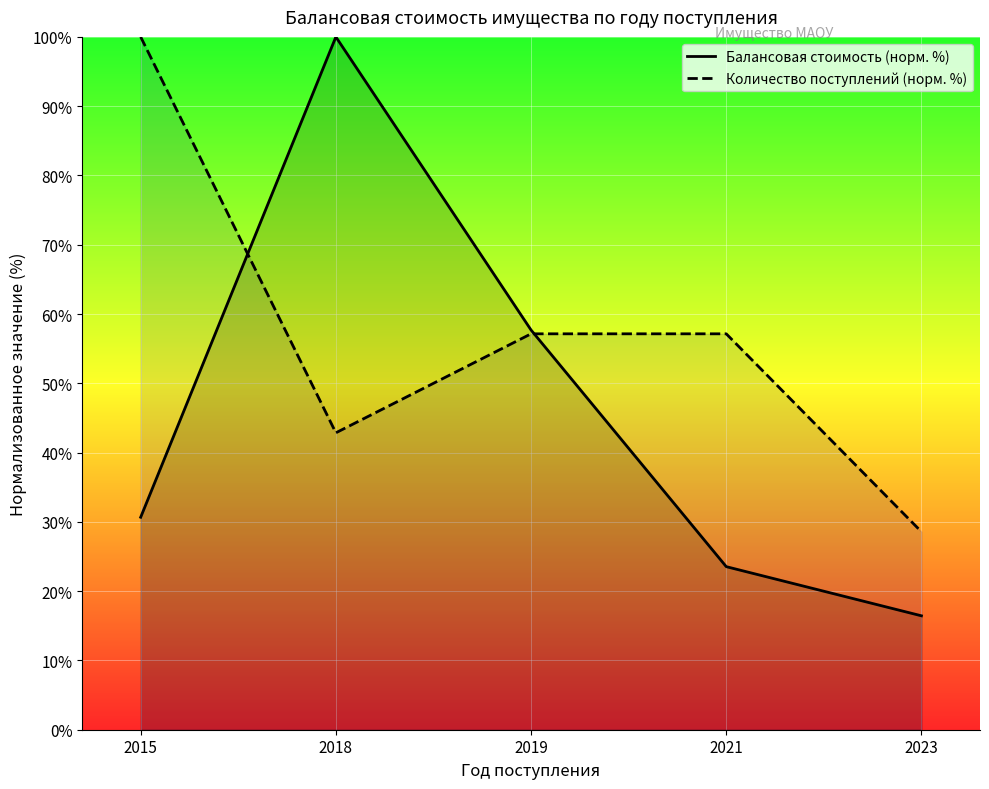

List the series in order of their overall mean, highest first.

Количество поступлений (норм. %), Балансовая стоимость (норм. %)